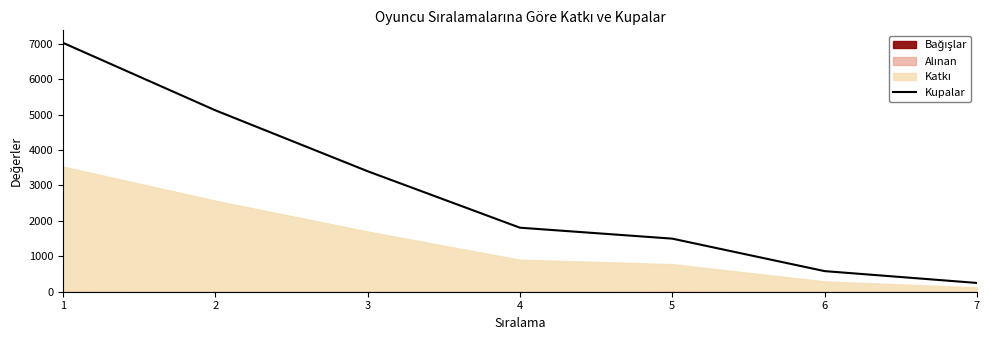

How many values are below 1808?

3